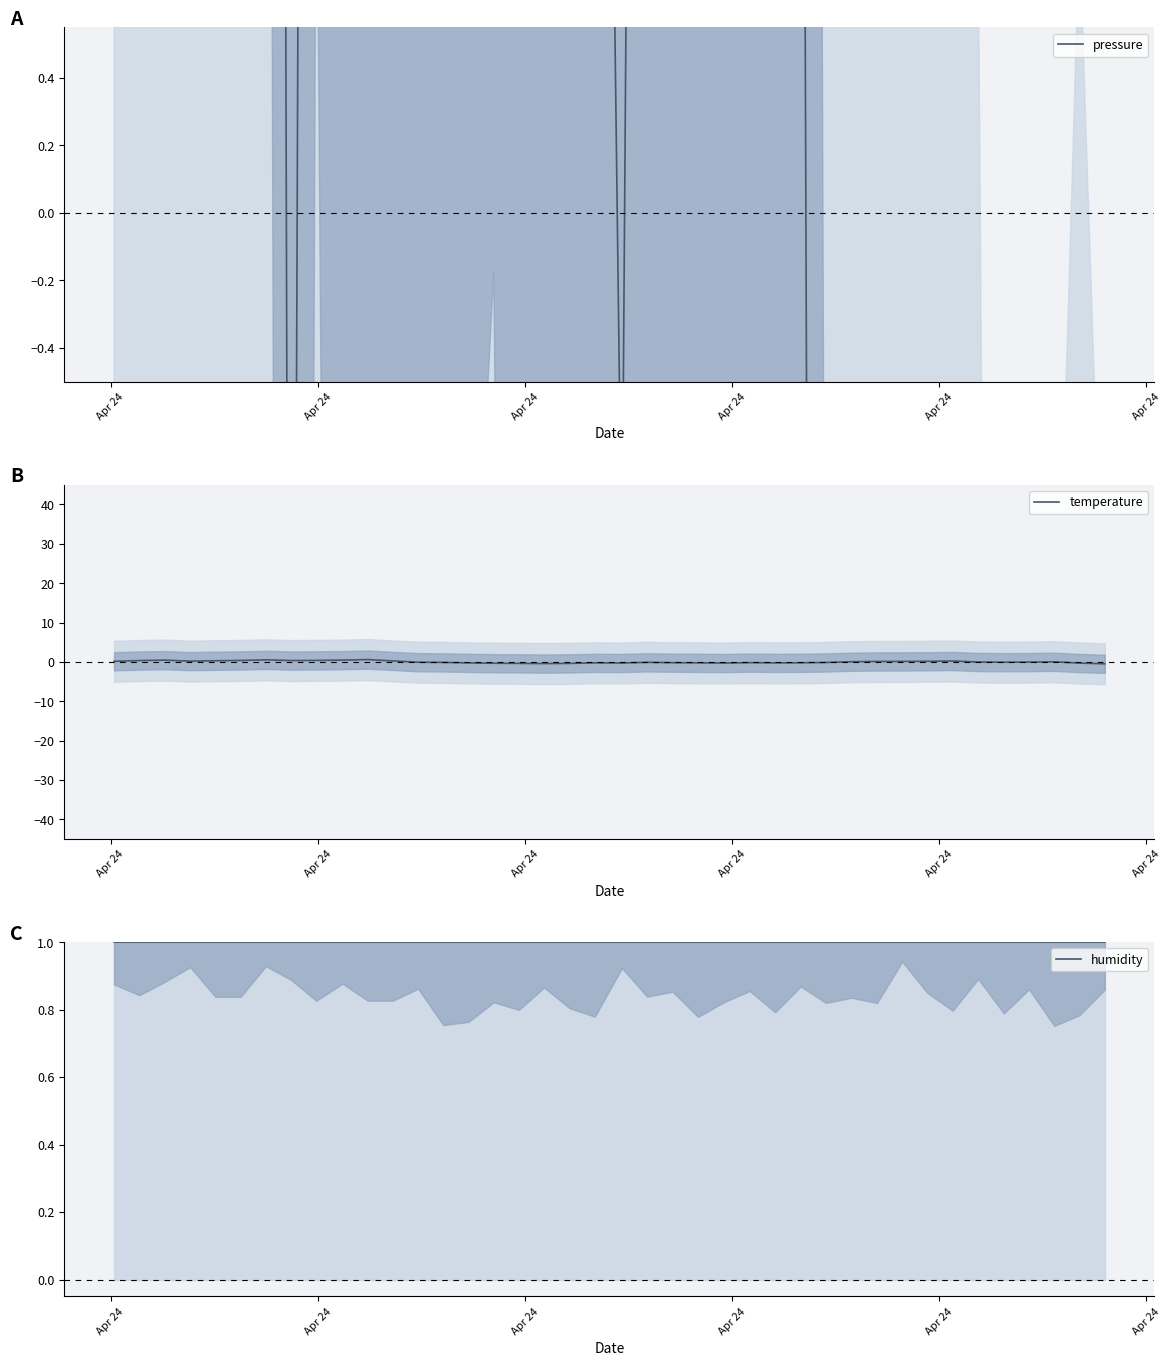

The humidity series shows 0.4 at 18. True or false?

False